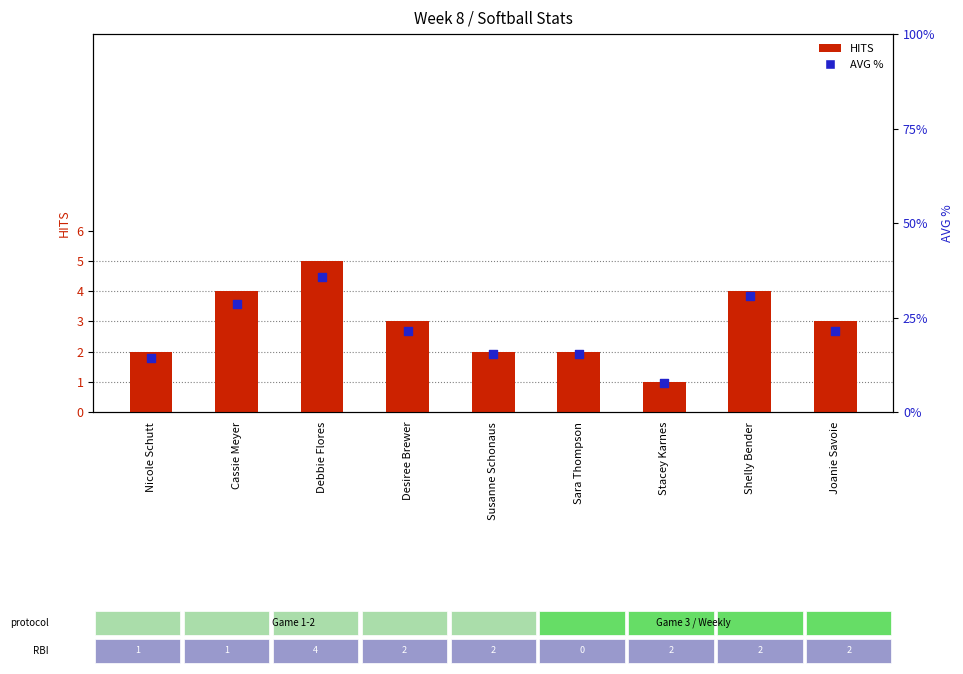

What are all the series names shown in the legend?

HITS, AVG %